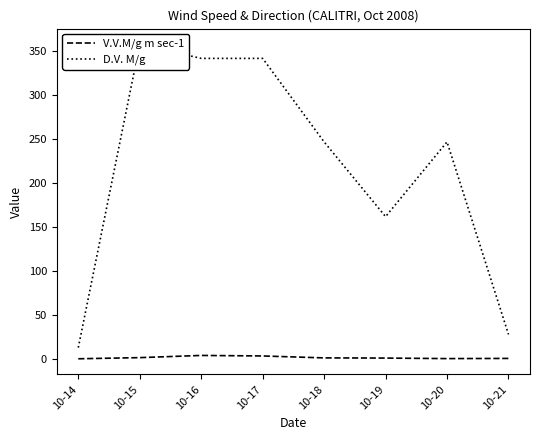

What are all the series names shown in the legend?

V.V.M/g m sec-1, D.V. M/g